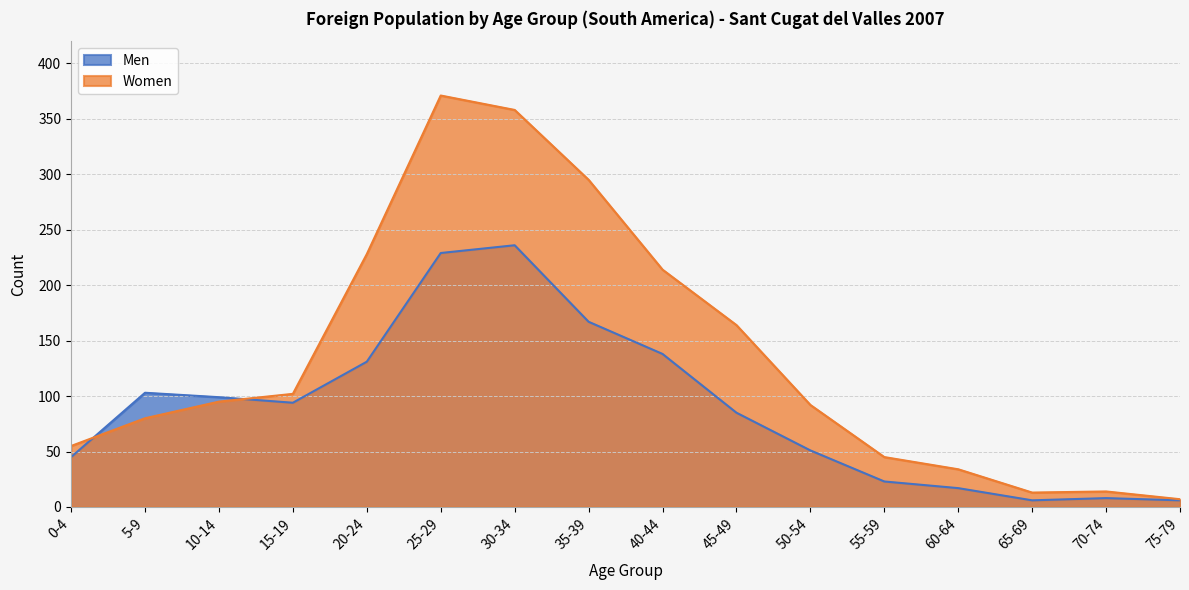

What is the sum of all Women values?

2167